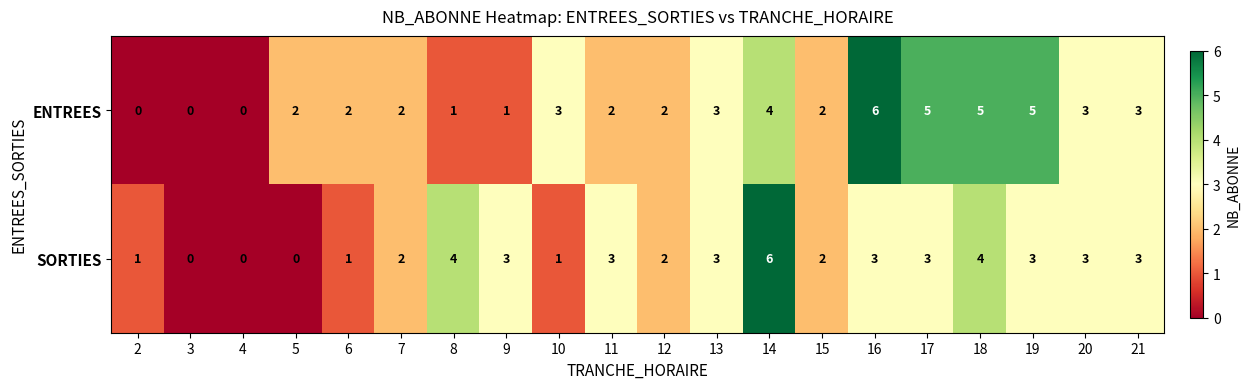

At which category is the sum across all series the highest?

14